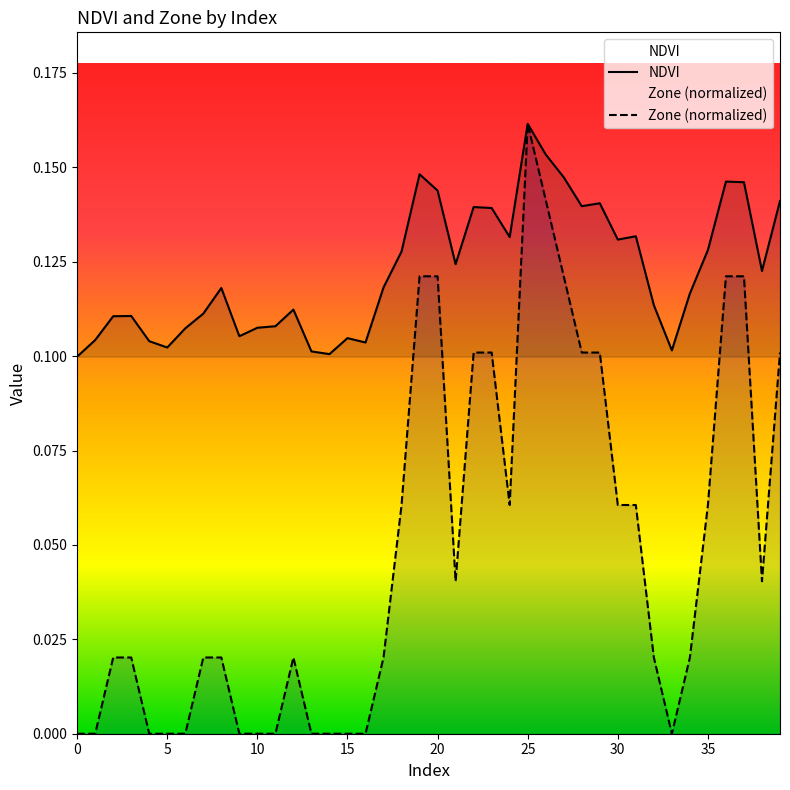

Rank the series by their average value, from lowest to highest.

Zone (normalized), NDVI